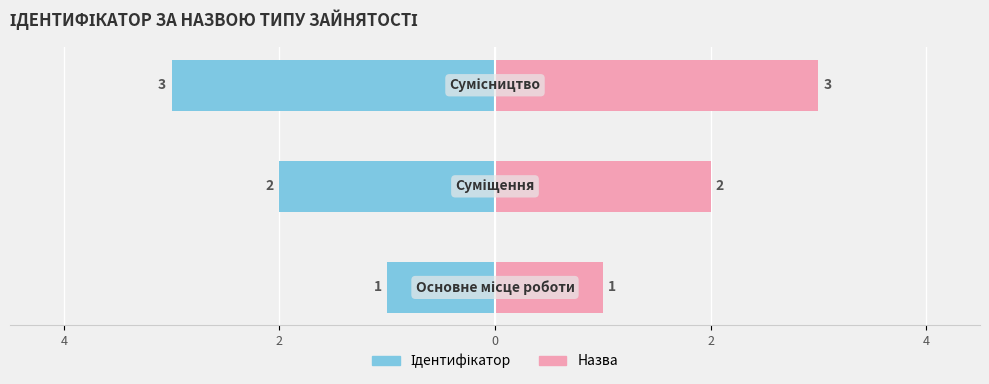

What is the maximum value shown in the chart?

3